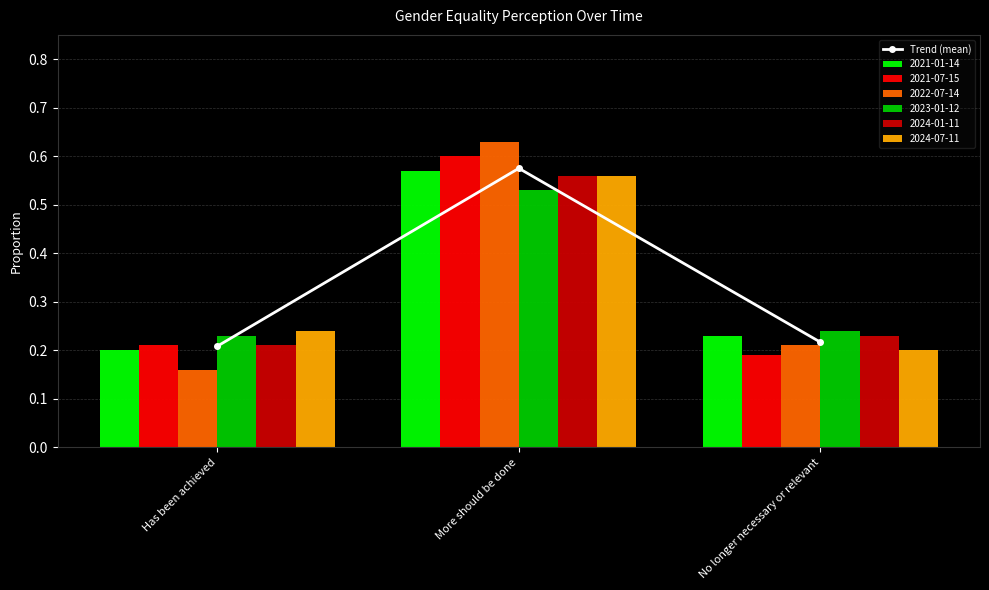

Which label corresponds to the largest value in the chart?

More should be done